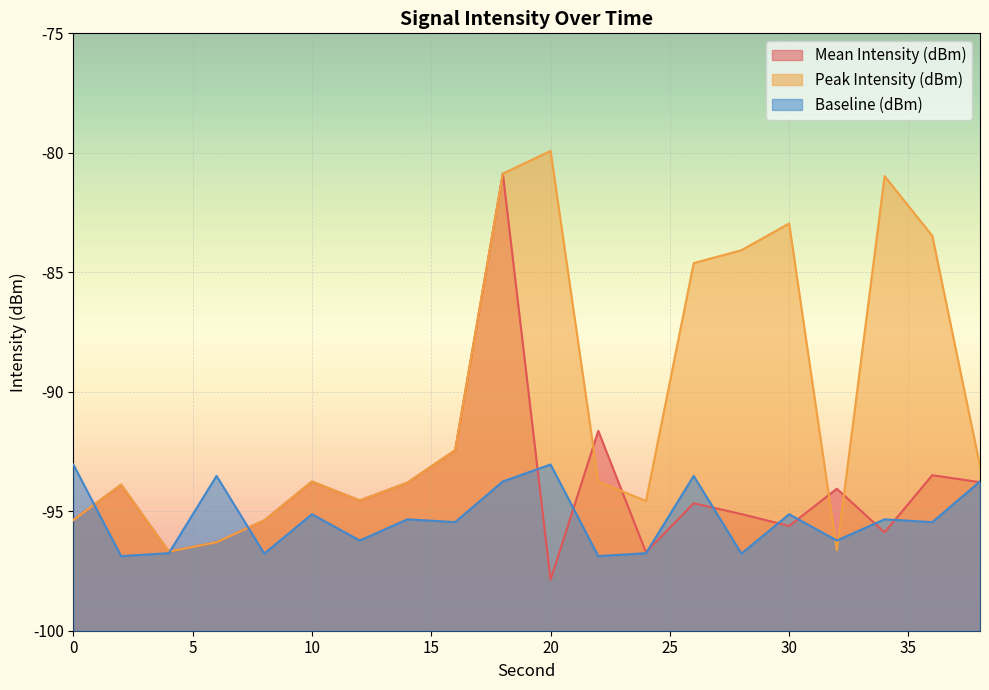

Is the value of Baseline (dBm) at 28 greater than the value of Peak Intensity (dBm) at 22?

No